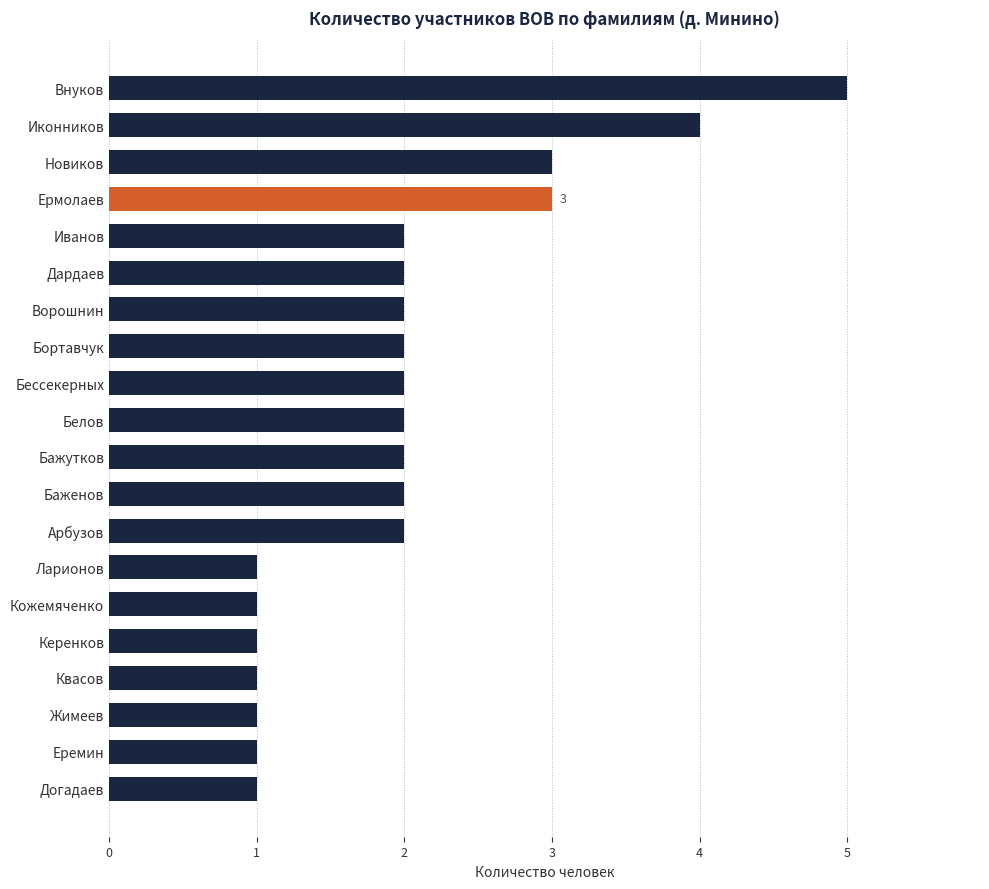

What is the sum of all values?

40